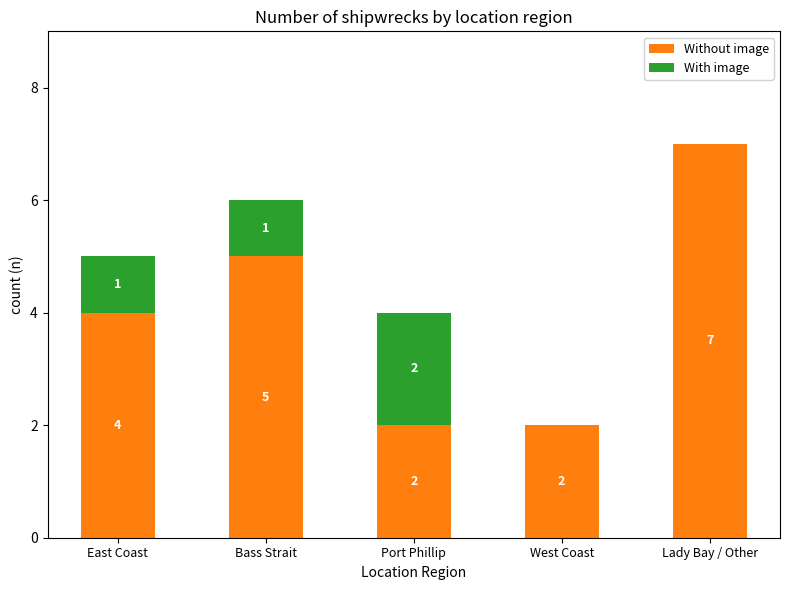

The value of Without image at Port Phillip is 2. True or false?

True